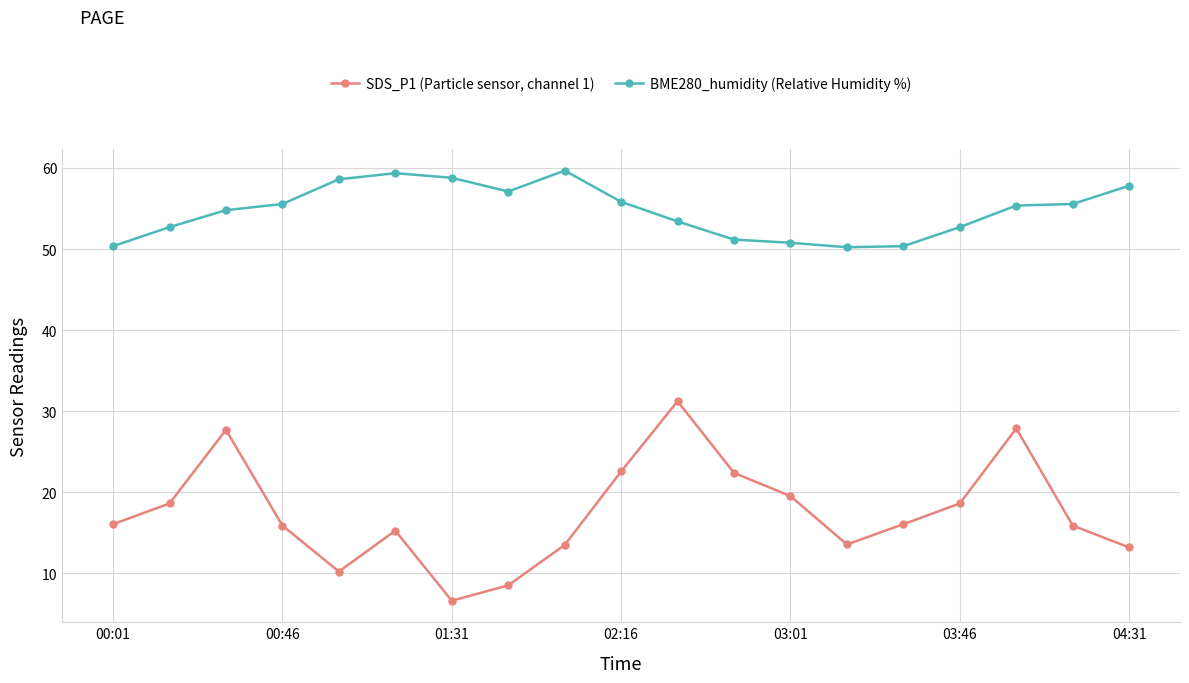

True or false: BME280_humidity (Relative Humidity %) and SDS_P1 (Particle sensor, channel 1) intersect in this chart.

False